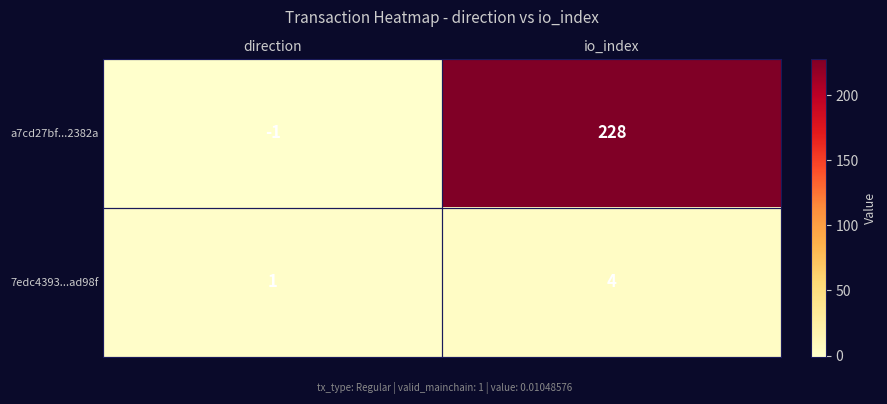

At which category is the sum across all series the highest?

io_index